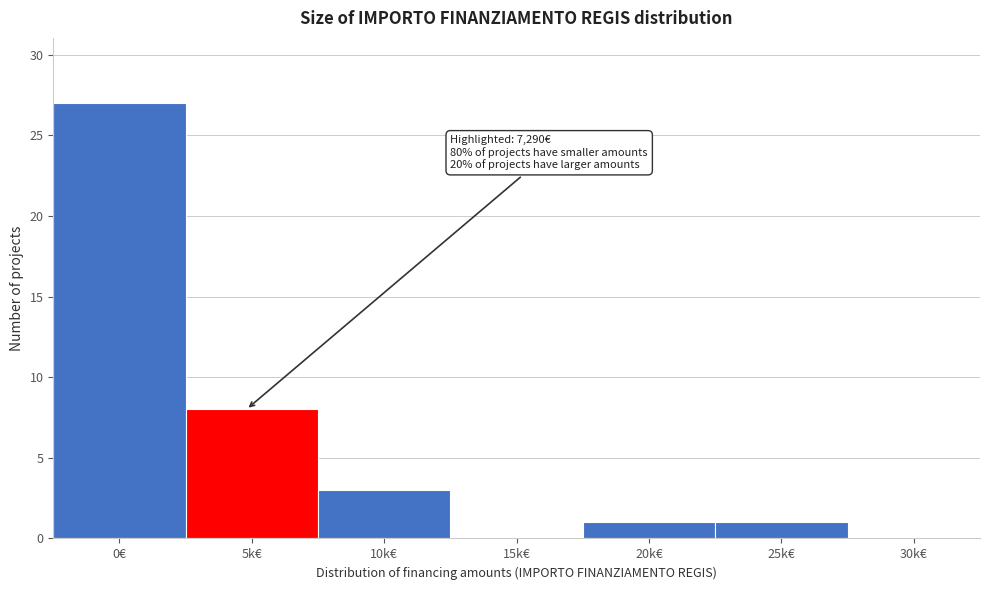

Reading left to right, what are all the values shown in this chart?

0€=27	5k€=8	10k€=3	15k€=0	20k€=1	25k€=1	30k€=0